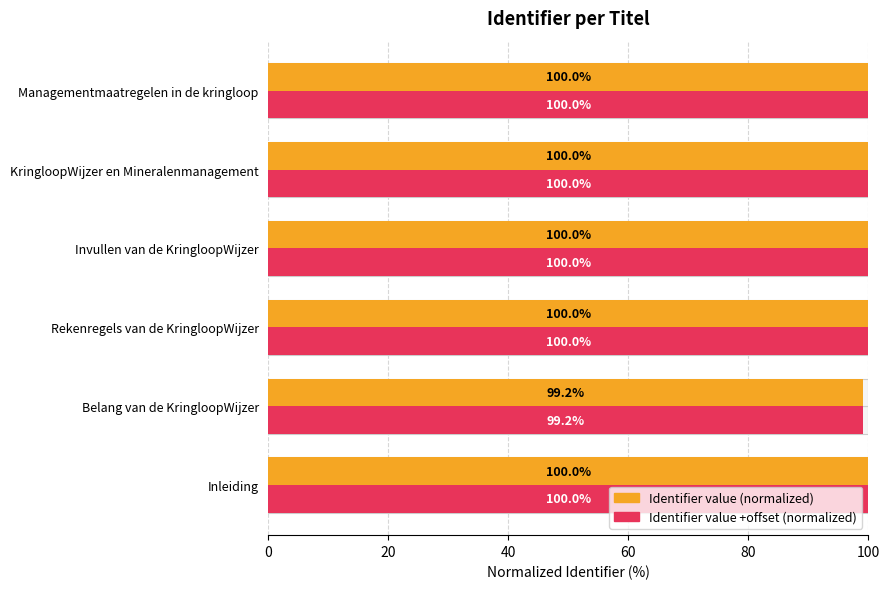

Are the bars grouped side by side (vs. stacked)?

Yes